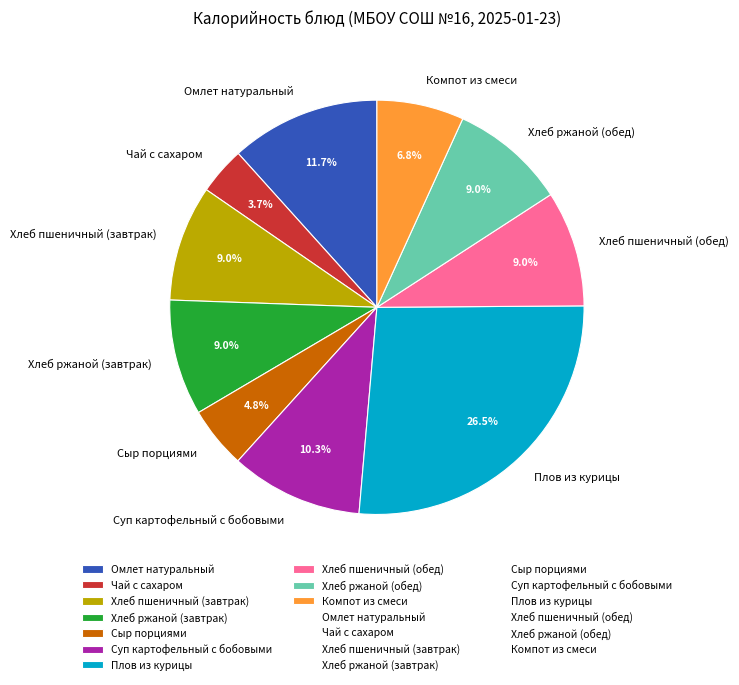

How many slices are in this pie chart?

10